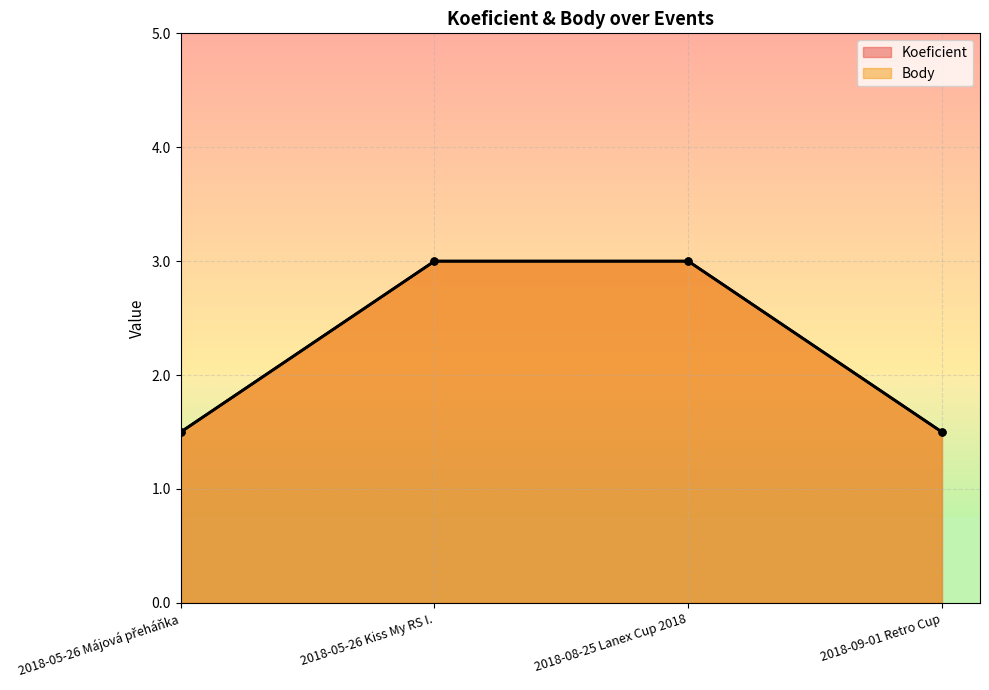

Reading left to right, what are all the values shown in this chart?

Koeficient: 1.5	3.0	3.0	1.5
Body: 1.5	3.0	3.0	1.5